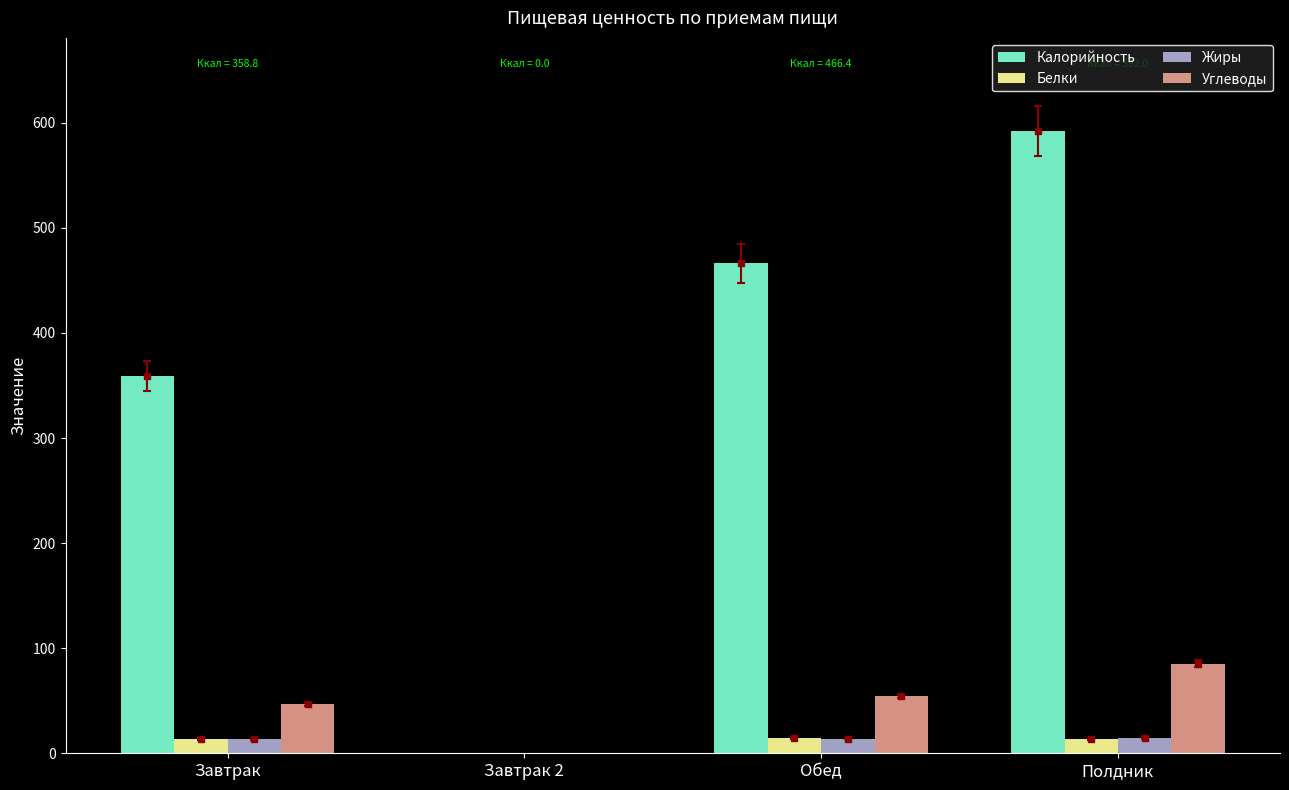

The value of Углеводы at Завтрак 2 is 0.0. True or false?

True